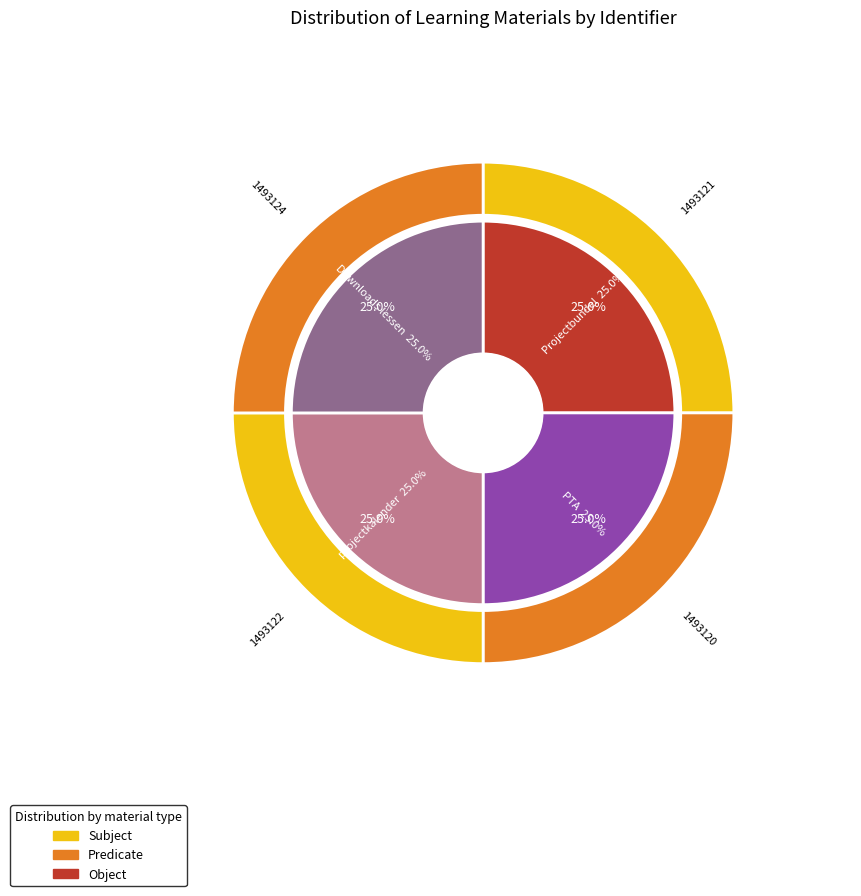

Which category has the smallest portion of the pie?

PTA